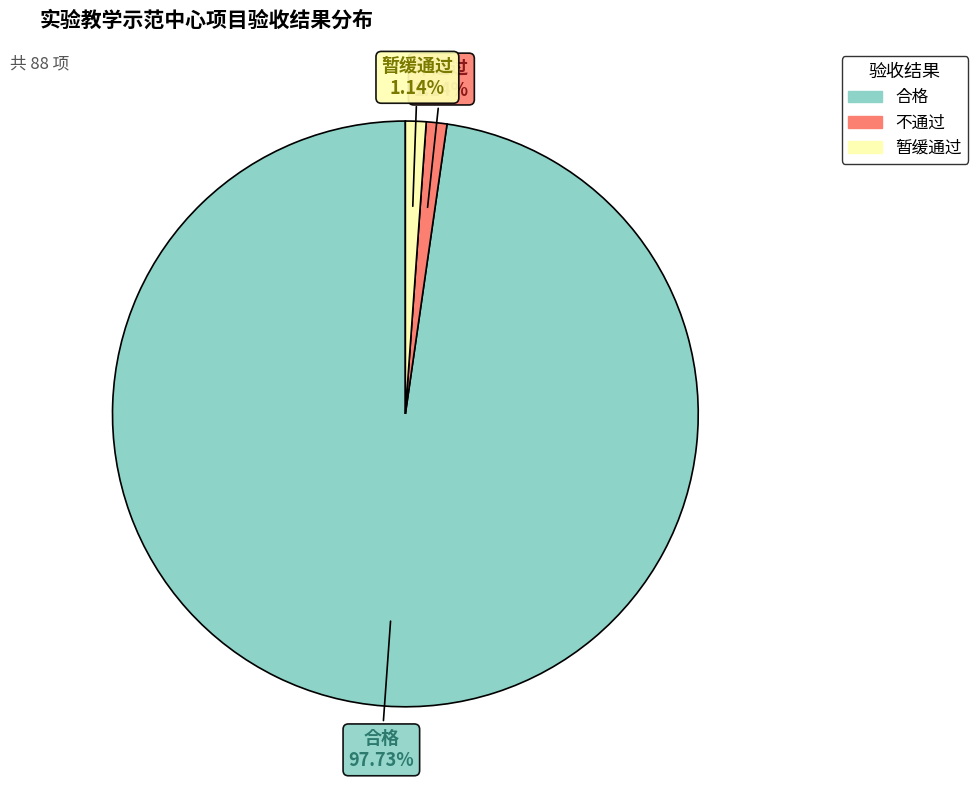

The 不通过 slice represents 11% of the pie. True or false?

False